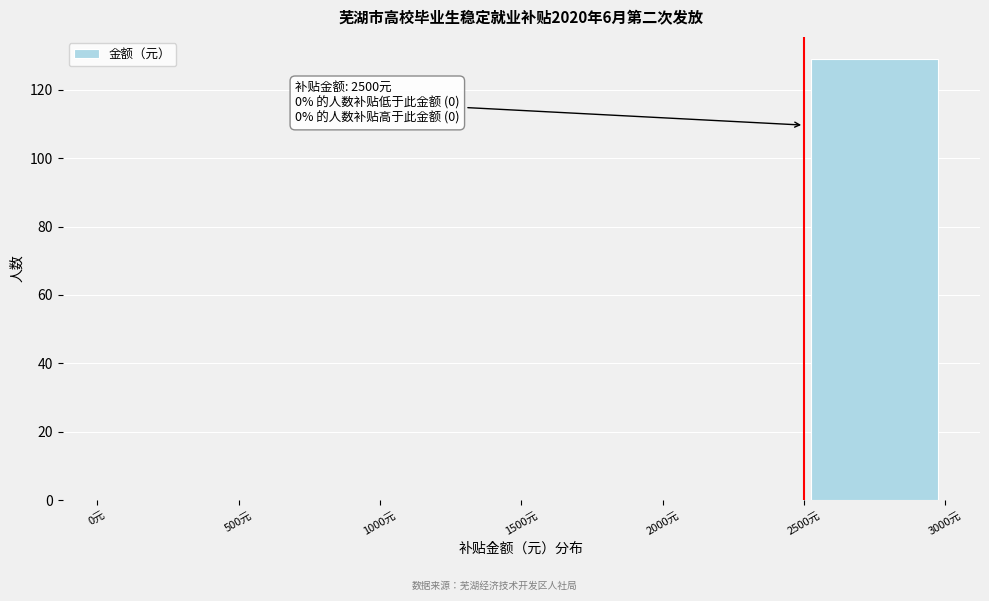

Which range on the x-axis has the tallest bar?

2500 to 3000